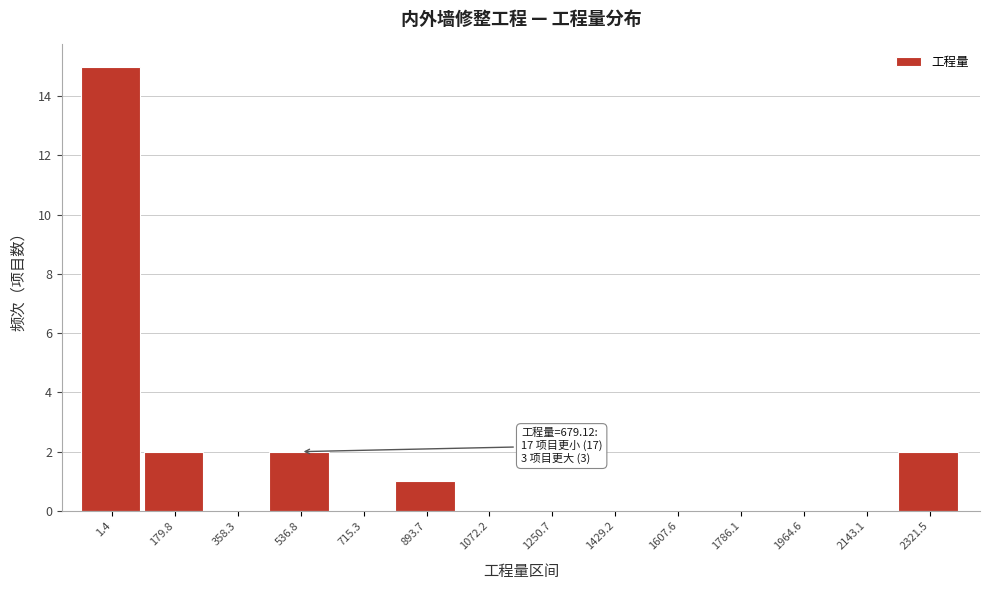

Reading left to right, extract all data points from this chart.

1.4=15	179.8=2	358.3=0	536.8=2	715.3=0	893.7=1	1072.2=0	1250.7=0	1429.2=0	1607.6=0	1786.1=0	1964.6=0	2143.1=0	2321.5=2